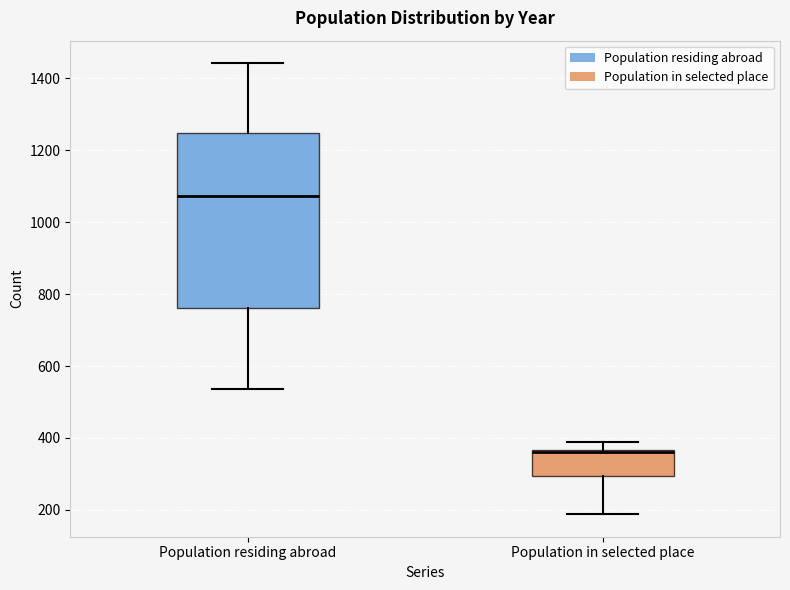

Where does the lower whisker of the box for Population residing abroad end on the y-axis? The values are not printed on the chart, so give them approximately, as read against the axis.

540